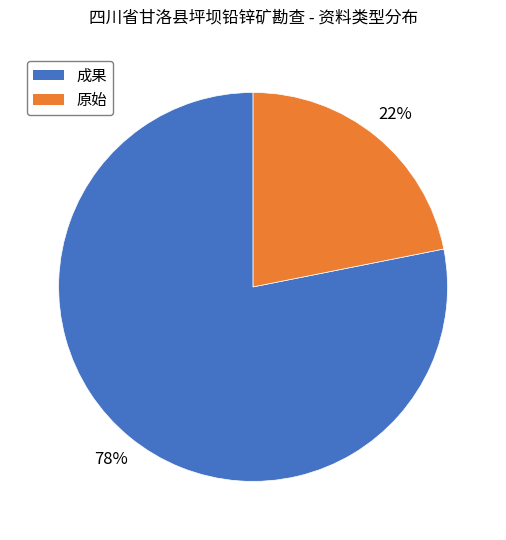

How many slices are in this pie chart?

2